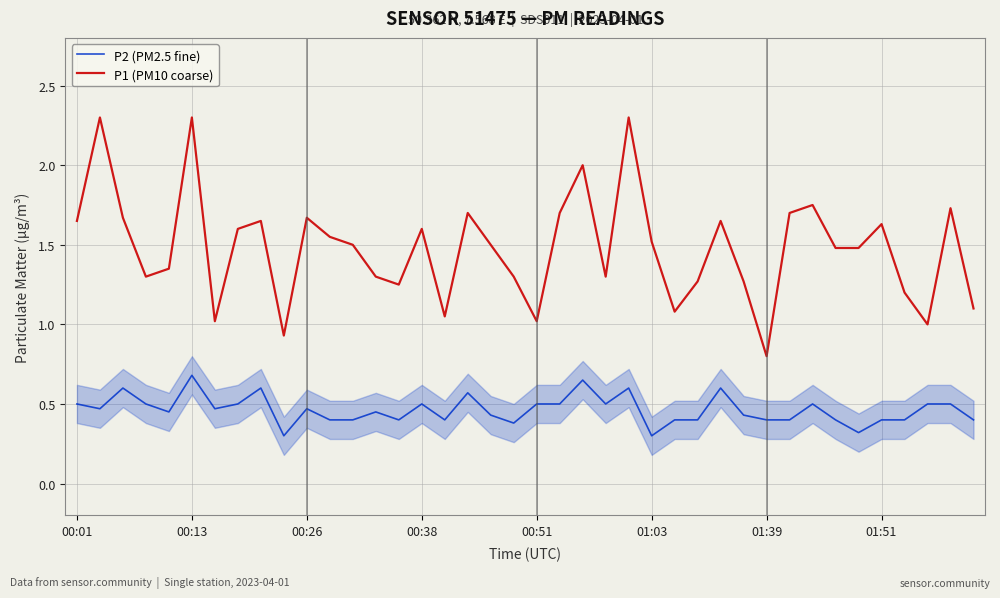

What are all the series names shown in the legend?

P2 (PM2.5 fine), P1 (PM10 coarse)